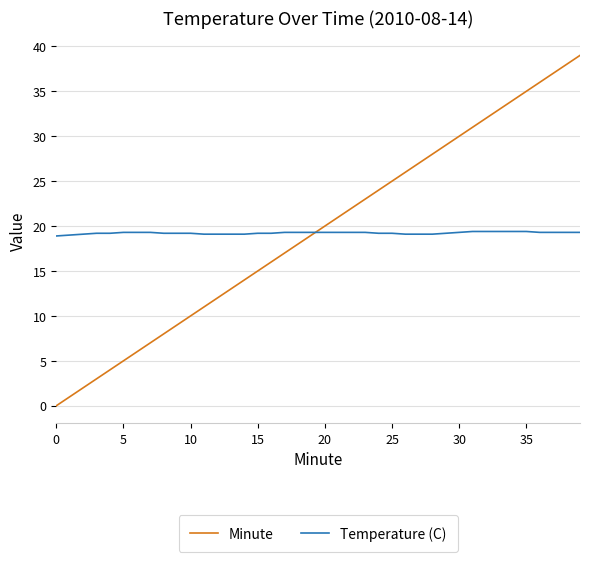

Rank the series by their maximum value, from highest to lowest.

Minute, Temperature (C)